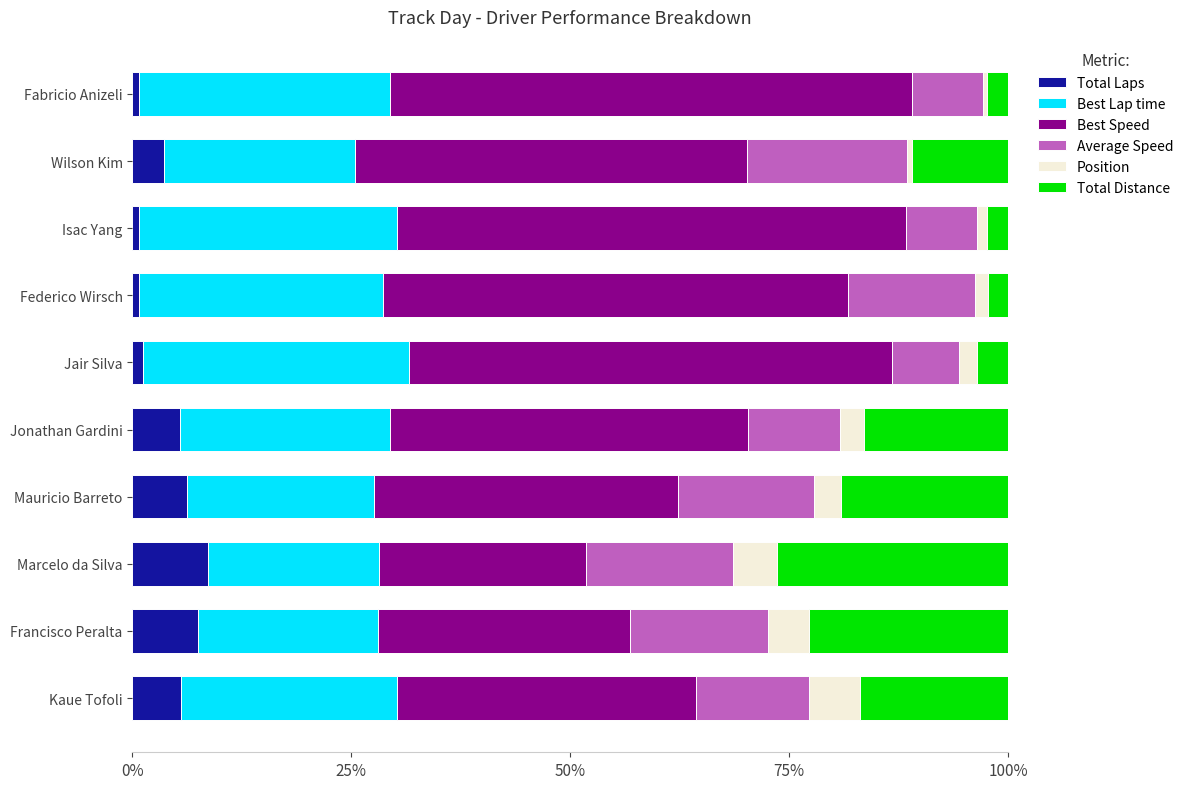

What is the difference between the maximum and second lowest values in the Total Laps series?

7.8